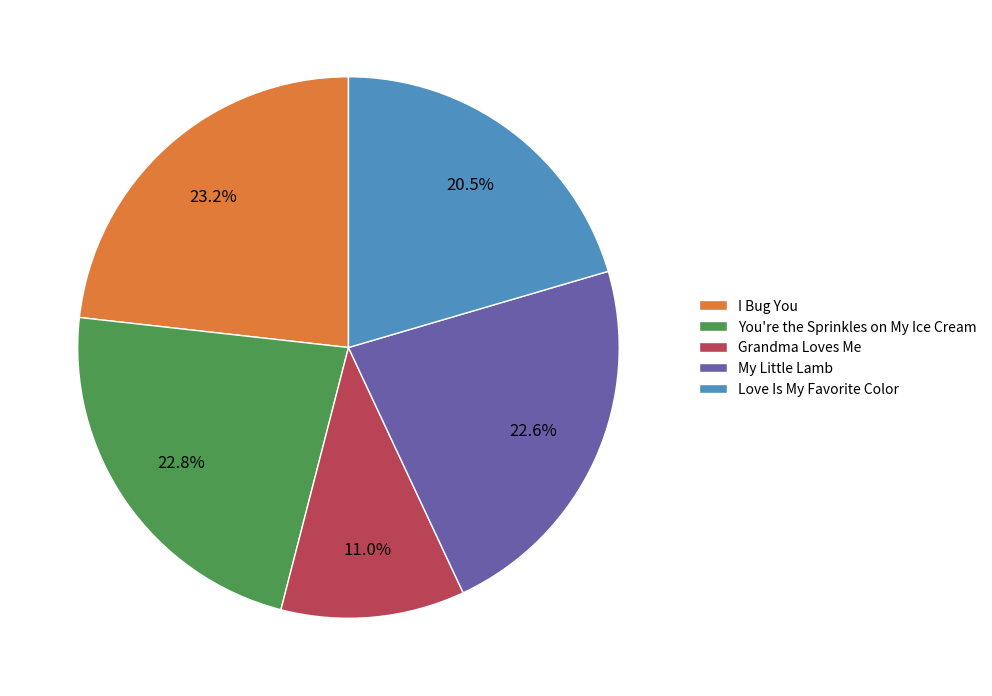

How many segments does this pie chart have?

5